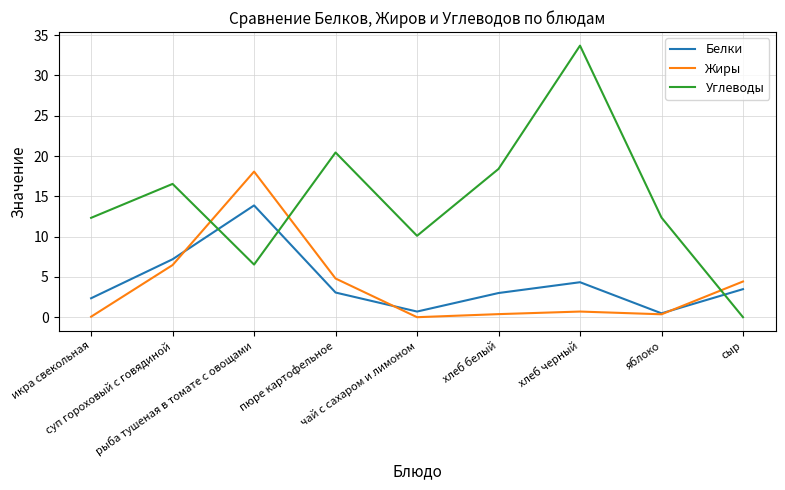

Which series has the largest total across all categories?

Углеводы